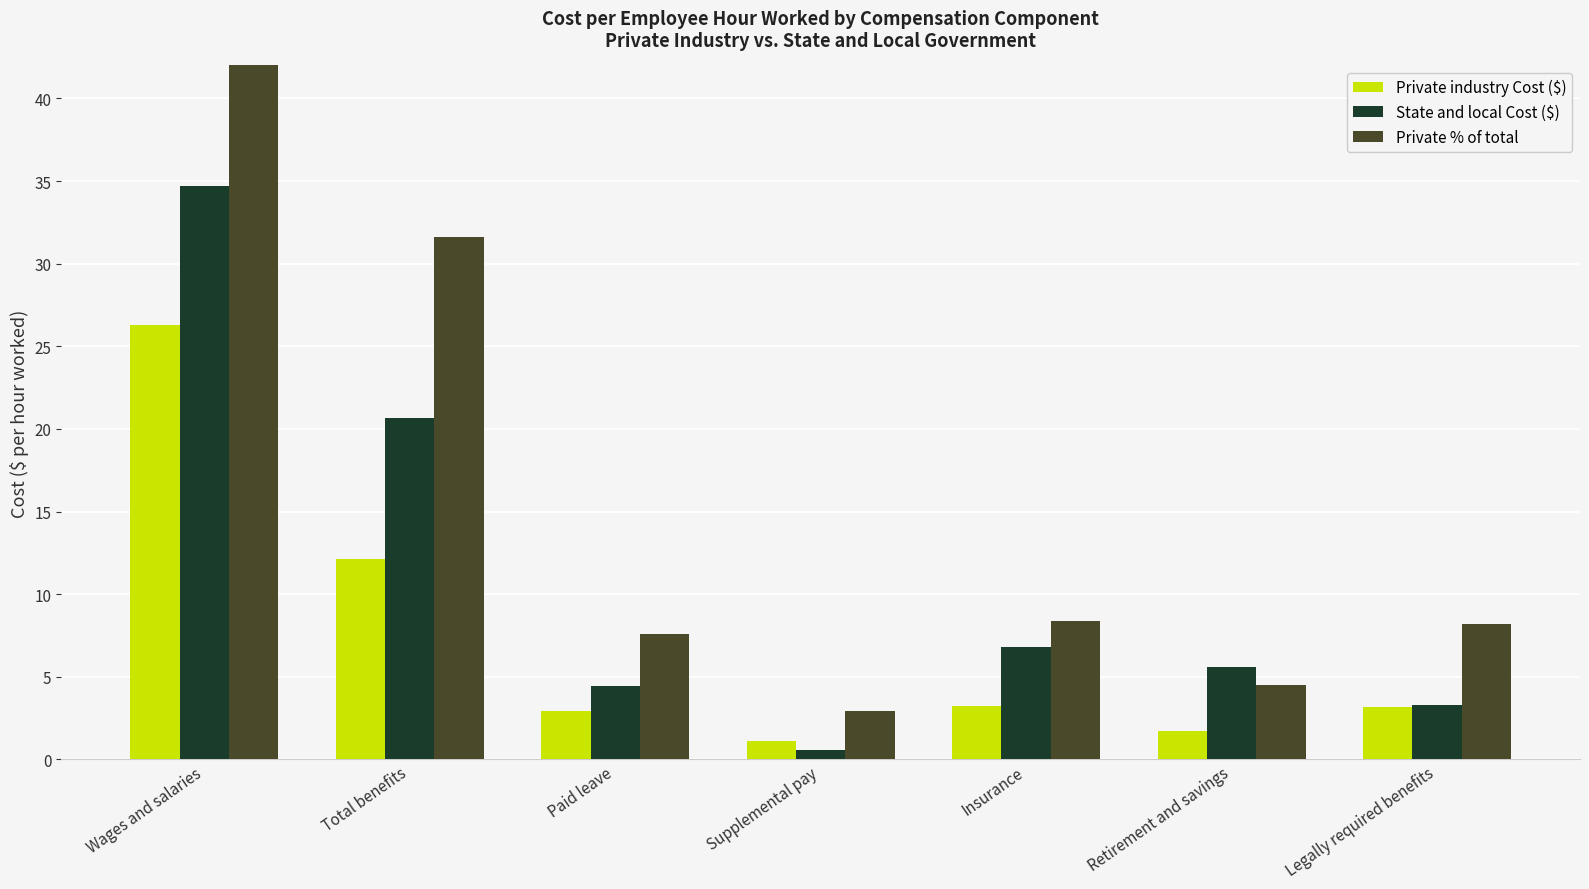

How many groups of bars are there?

7